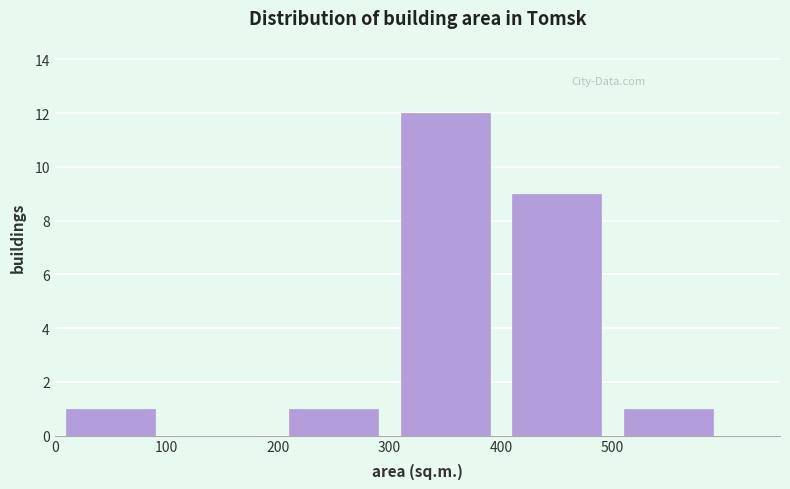

Reading left to right, transcribe this chart: for each bar, give the range it covers on the x-axis and its height. The values are not printed on the chart, so give them approximately, as read against the axis.

0 to 100: 1
100 to 200: 0
200 to 300: 1
300 to 400: 12
400 to 500: 9
500 to 600: 1